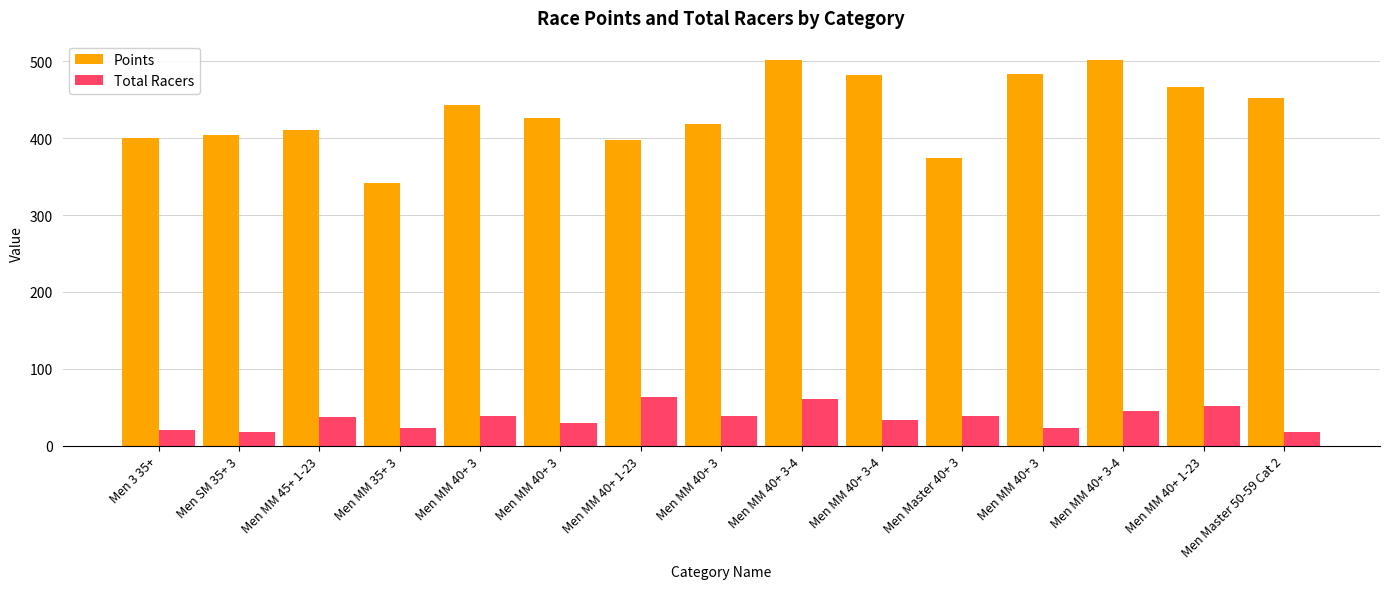

What is the difference between the maximum and minimum values in the Total Racers series?

45.0